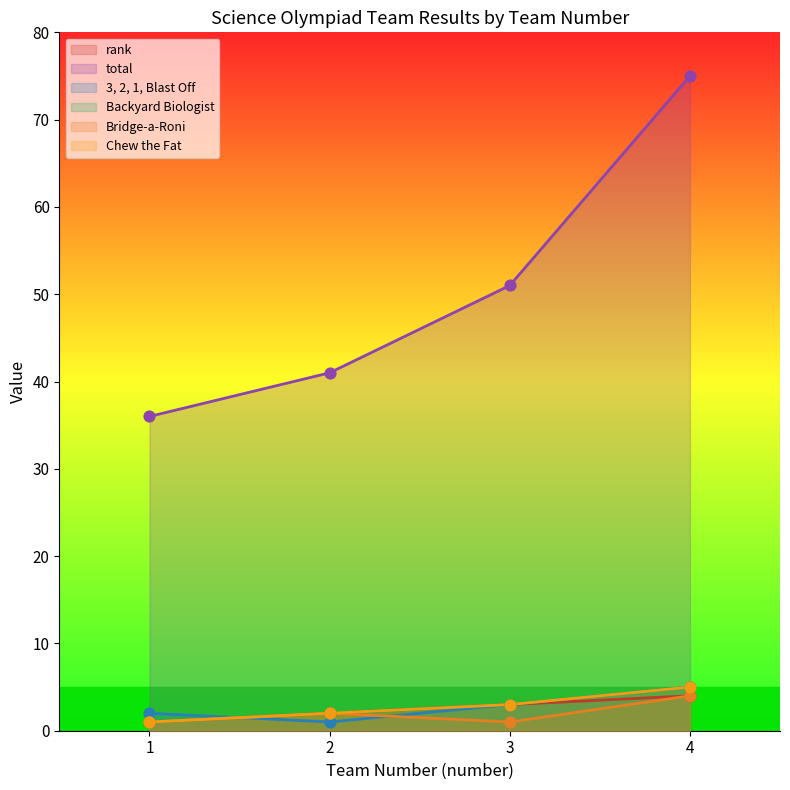

Is the value of Backyard Biologist at 2 greater than the value of 3, 2, 1, Blast Off at 3?

No